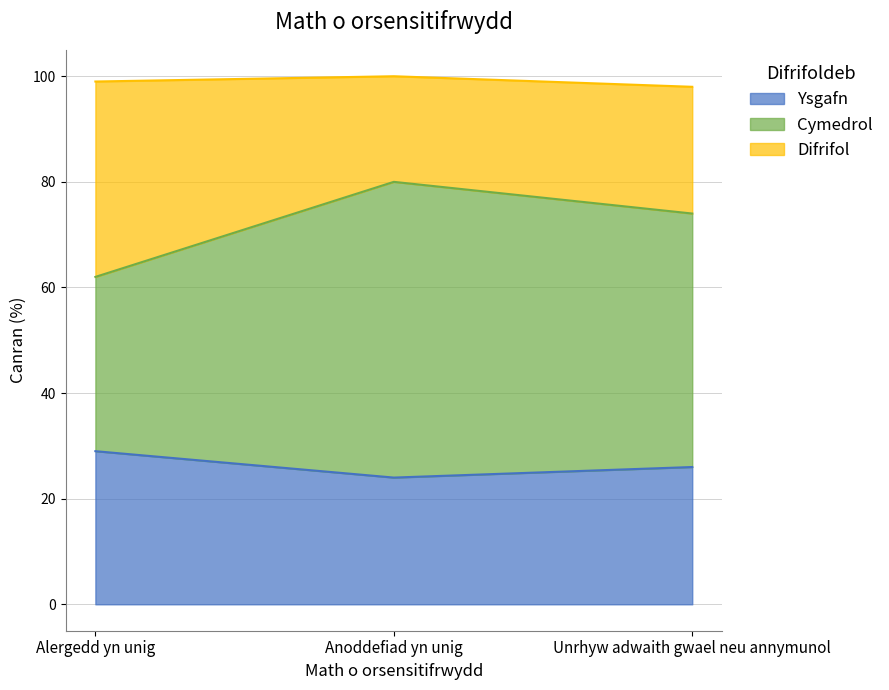

Where does the Ysgafn series first go above 26?

Alergedd yn unig